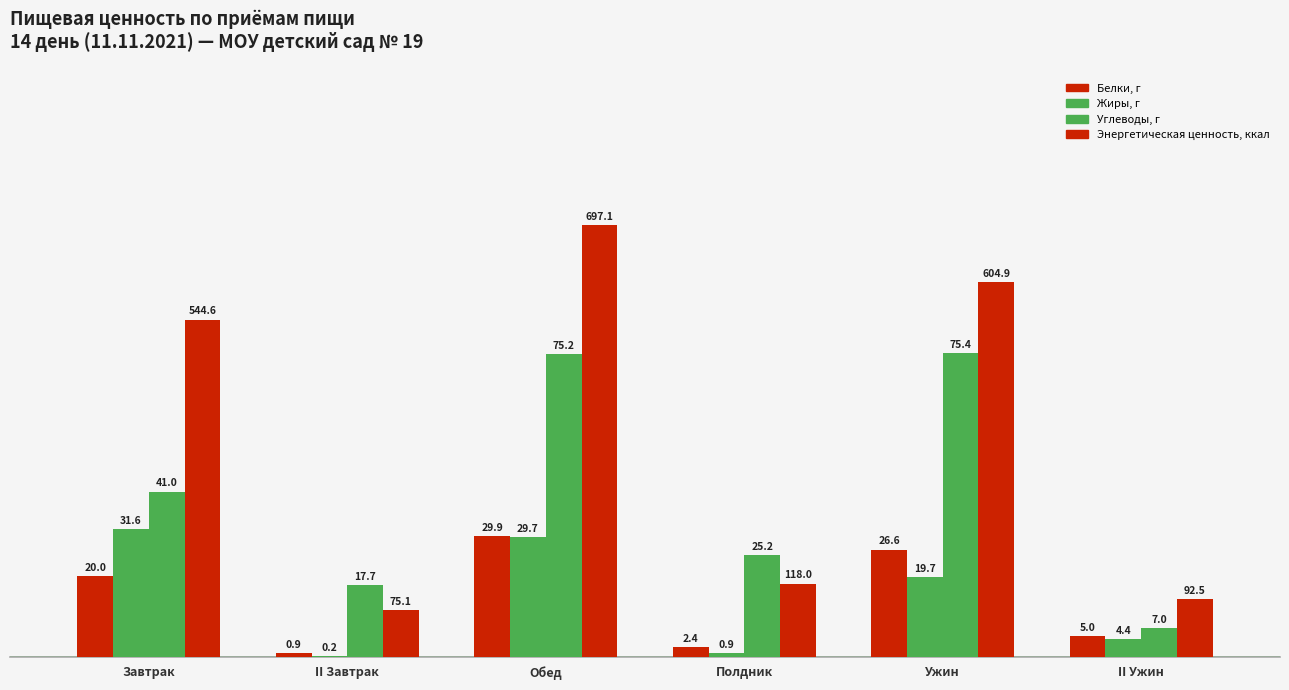

What is the difference between the second highest and minimum values in the Углеводы, г series?

68.2